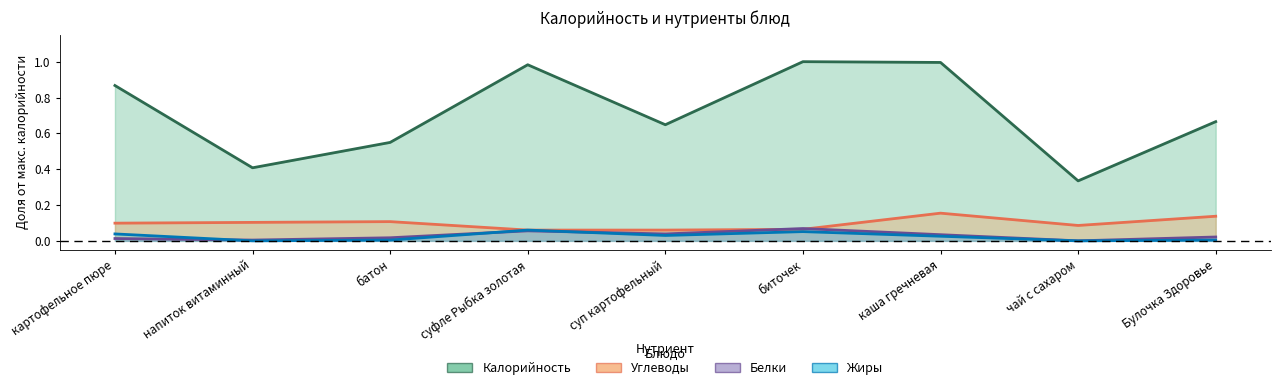

True or false: Калорийность and Белки intersect in this chart.

False